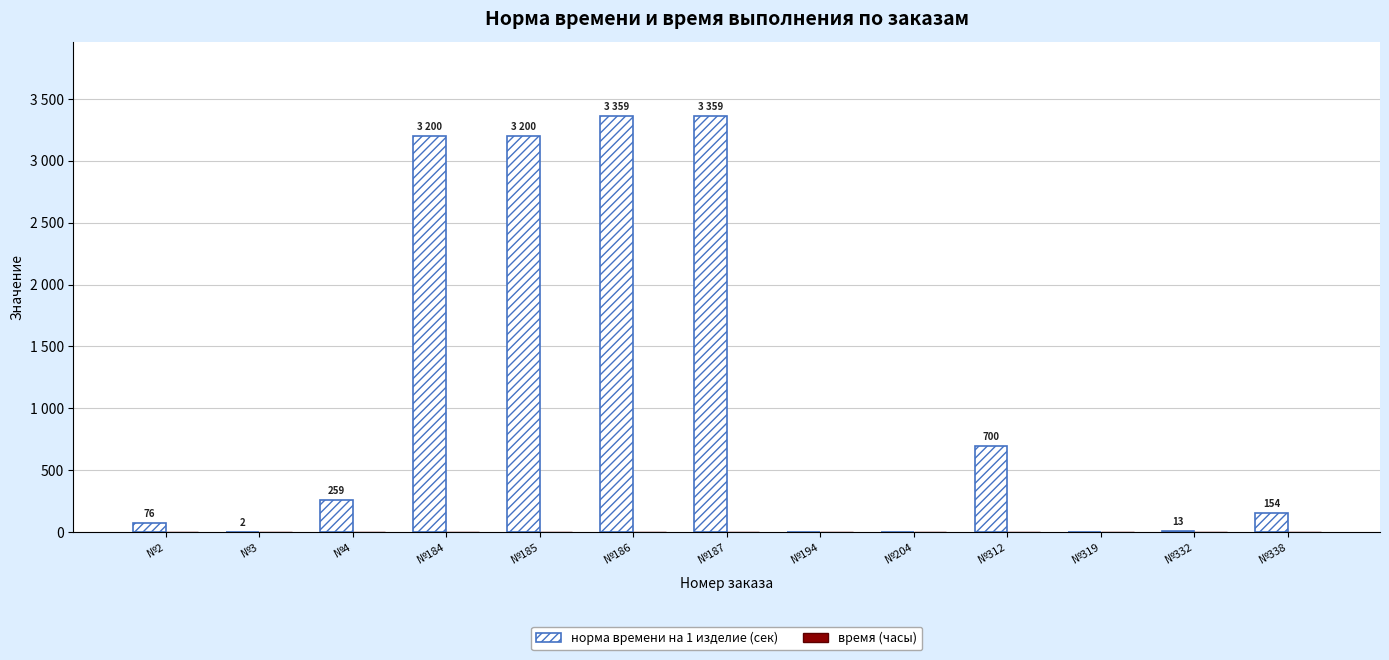

How many bars are there in total?

26